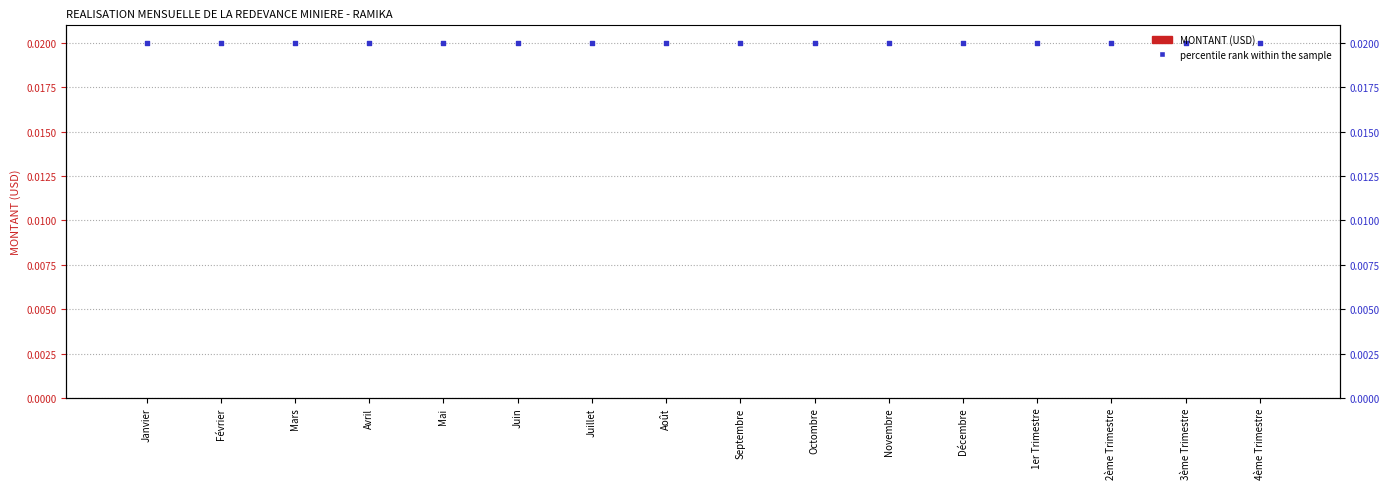

Which series reaches the minimum Y coordinate?

MONTANT (USD)